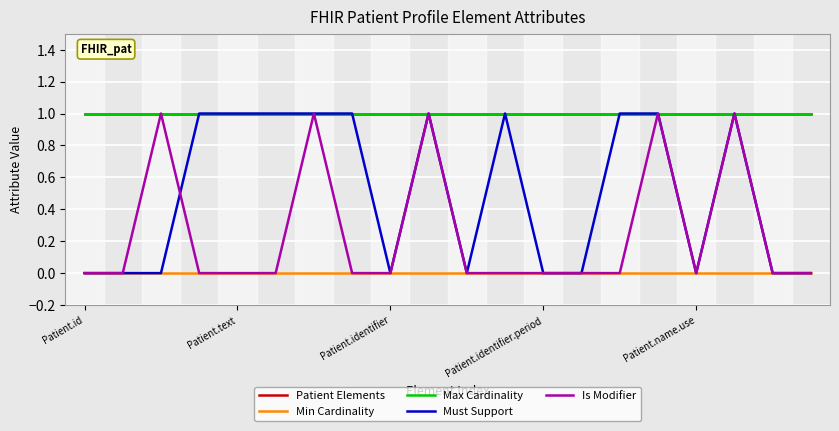

Does the chart display data point markers on the line(s)?

No